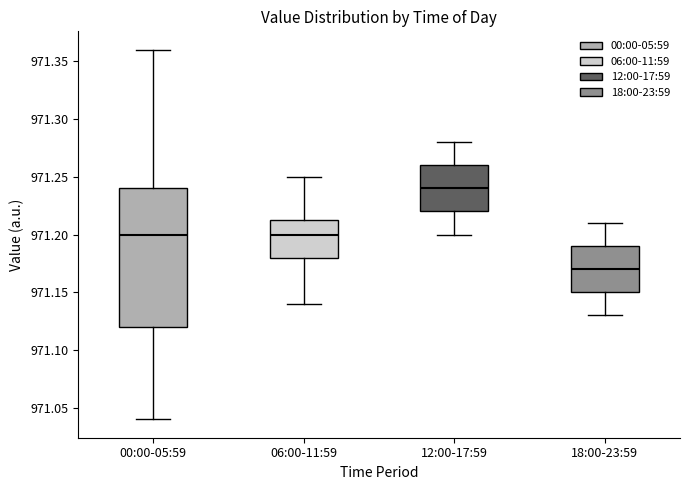

Reading left to right, read every box against the y-axis: the position of its median line, the range the box covers, and the ends of its whiskers. The values are not printed on the chart, so give them approximately, as read against the axis.

00:00-05:59: median 971.200, box 971.120 to 971.240, whiskers 971.040 to 971.360
06:00-11:59: median 971.200, box 971.180 to 971.215, whiskers 971.140 to 971.250
12:00-17:59: median 971.240, box 971.220 to 971.260, whiskers 971.200 to 971.280
18:00-23:59: median 971.170, box 971.150 to 971.190, whiskers 971.130 to 971.210